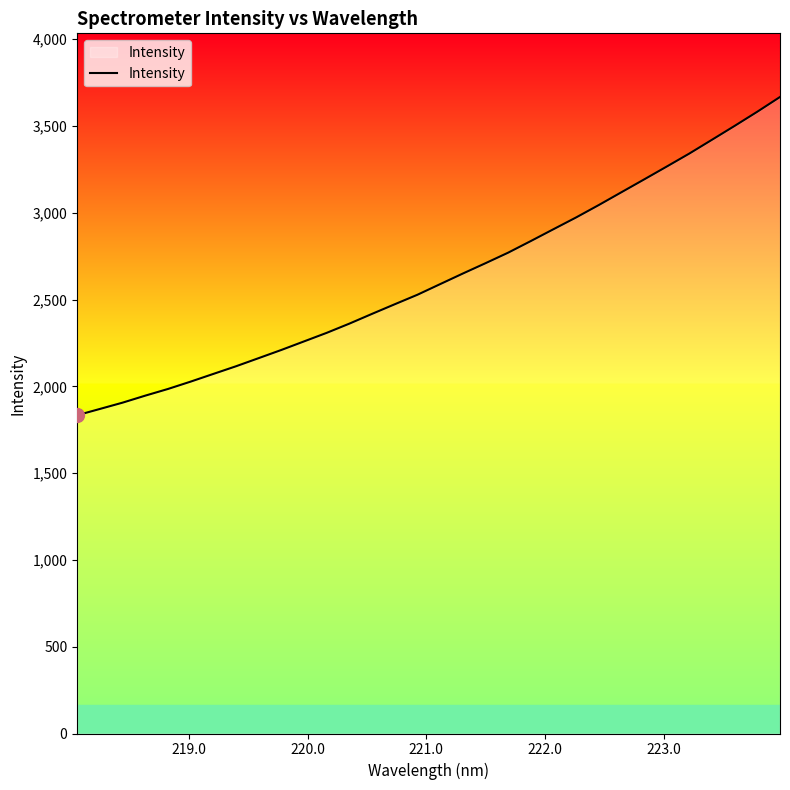

What is the greatest value displayed?

3667.1